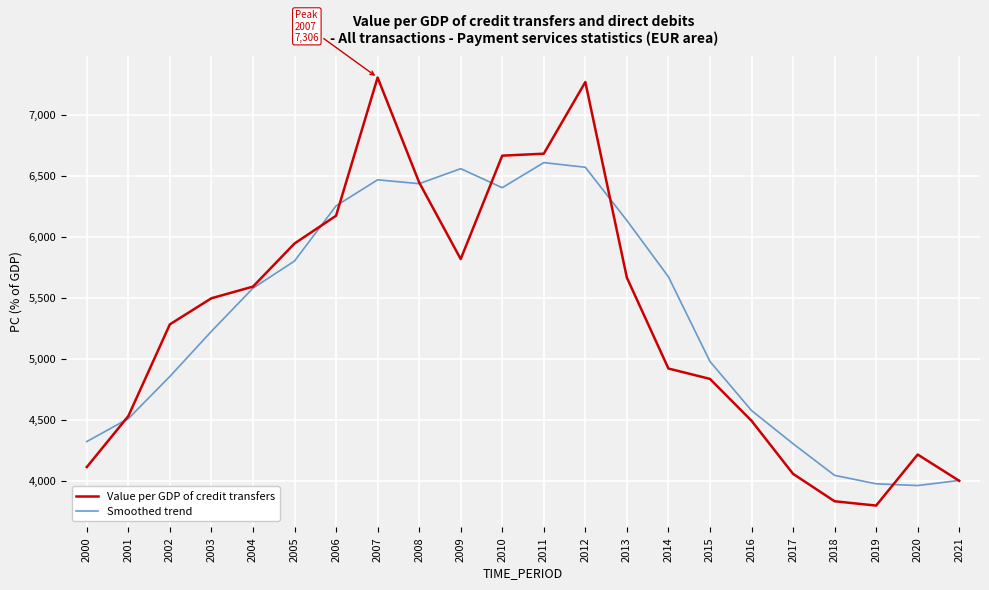

Rank the series by their maximum value, from highest to lowest.

Value per GDP of credit transfers, Smoothed trend